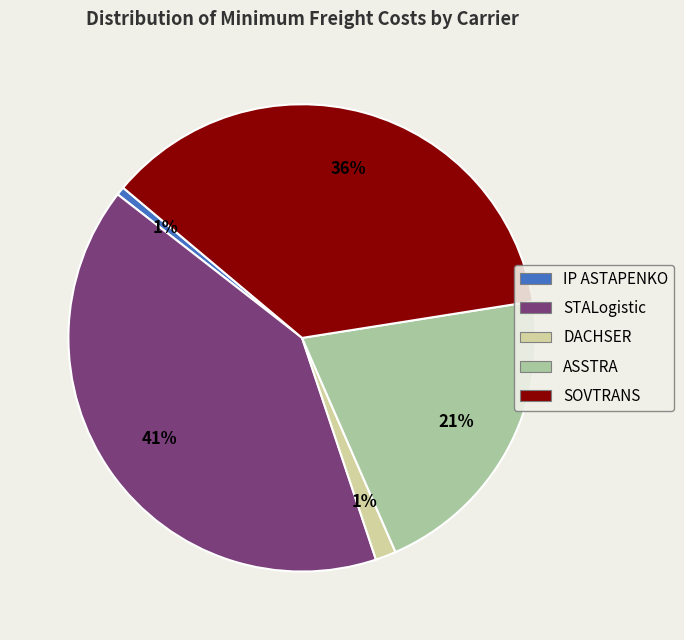

To the nearest percent, what is the average slice percentage?

20%